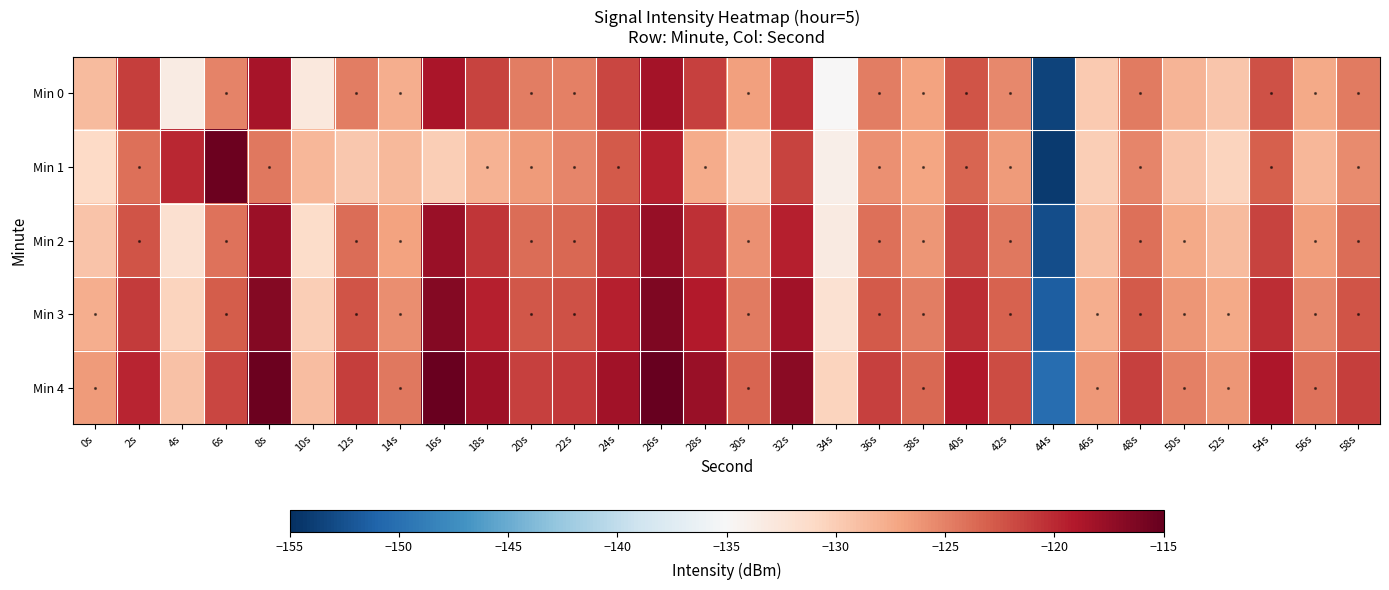

At 24s, list the series in order from smallest to largest.

Min 1, Min 0, Min 2, Min 3, Min 4